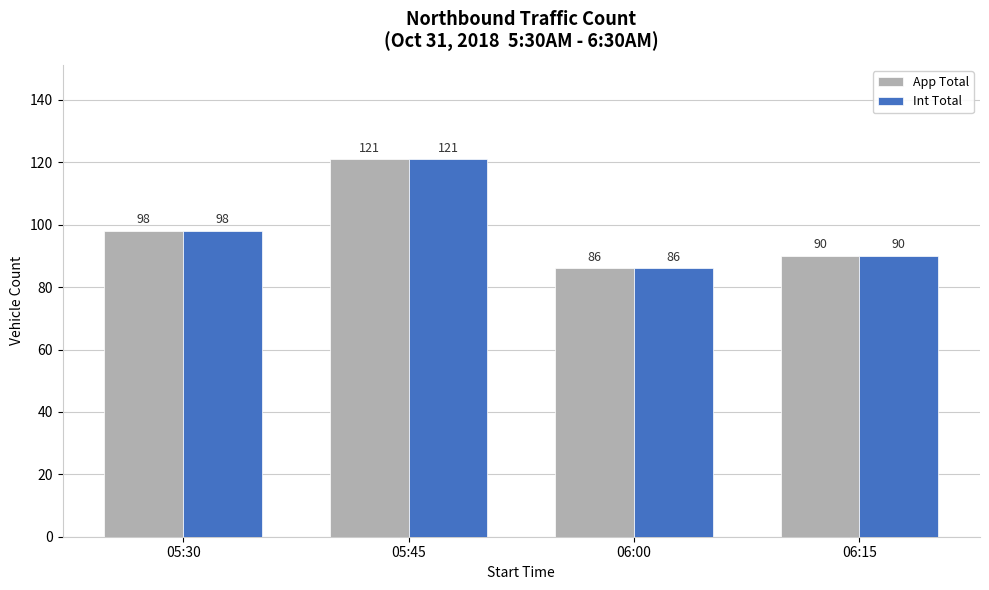

At how many categories does at least one series exceed 91?

2